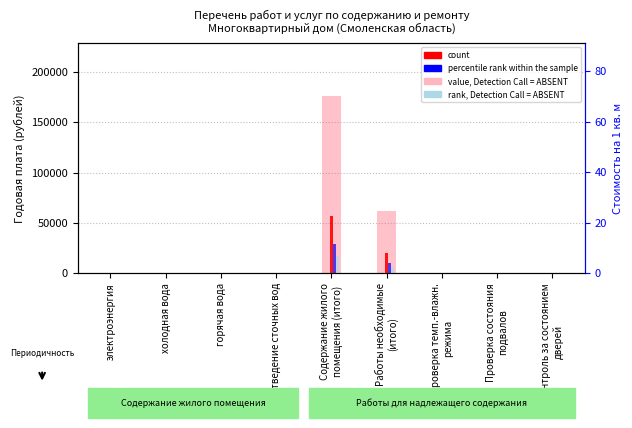

What is the label of the 9th bar from the left?

Контроль за состоянием
дверей